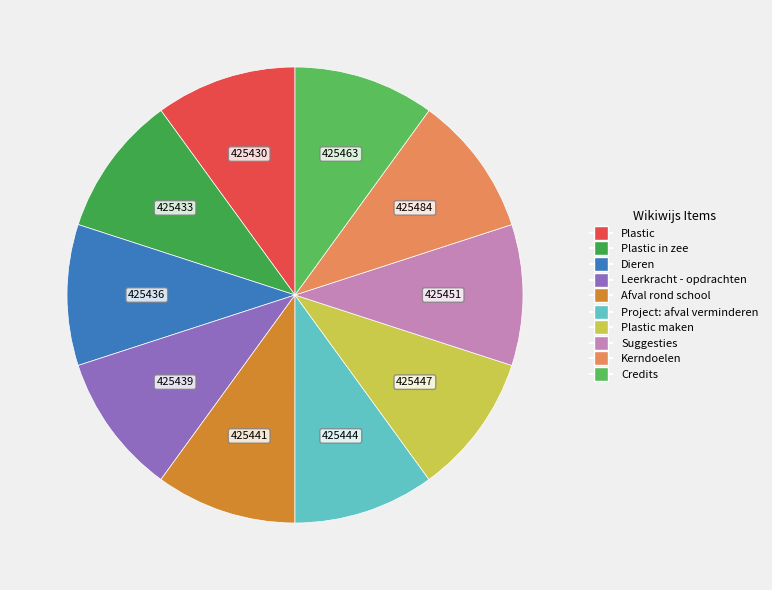

Which slice is the smallest?

Plastic